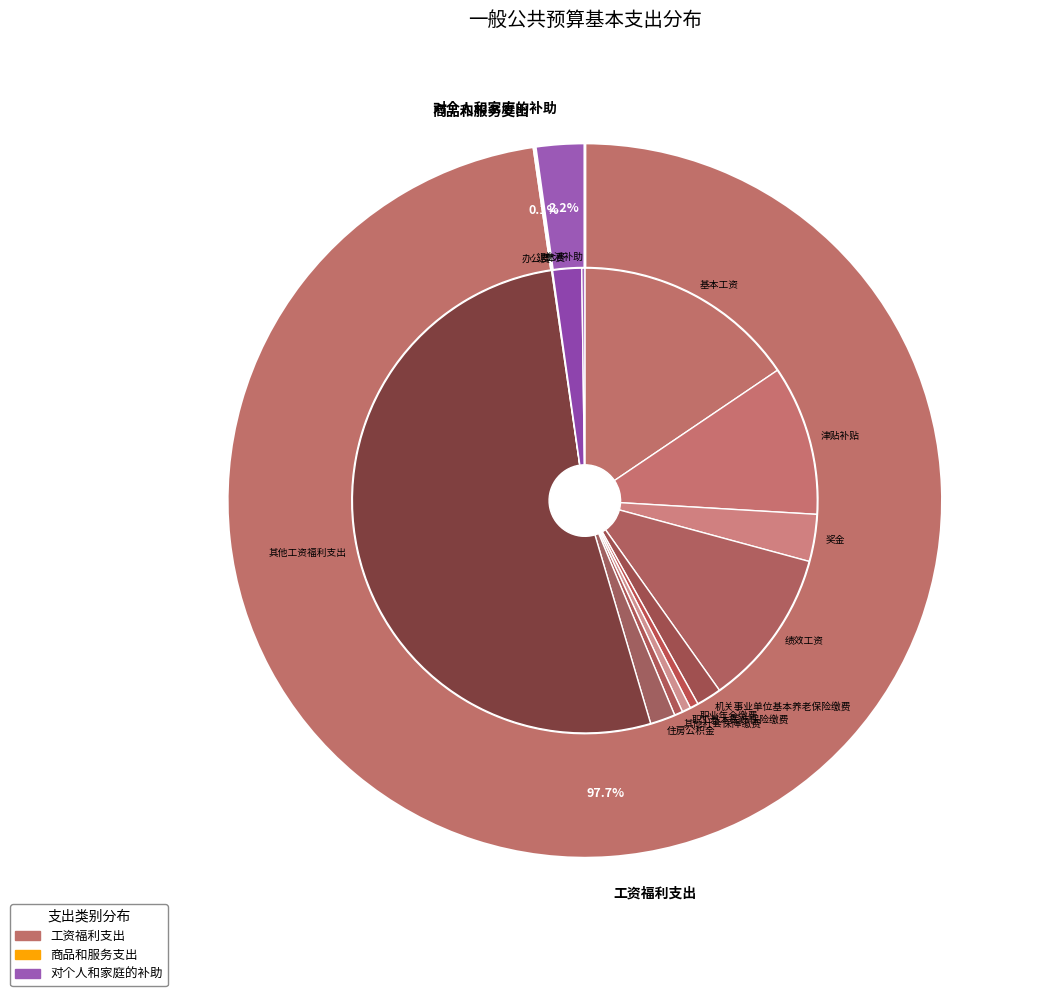

What is the total percentage of 工资福利支出 and 对个人和家庭的补助?

99.9%